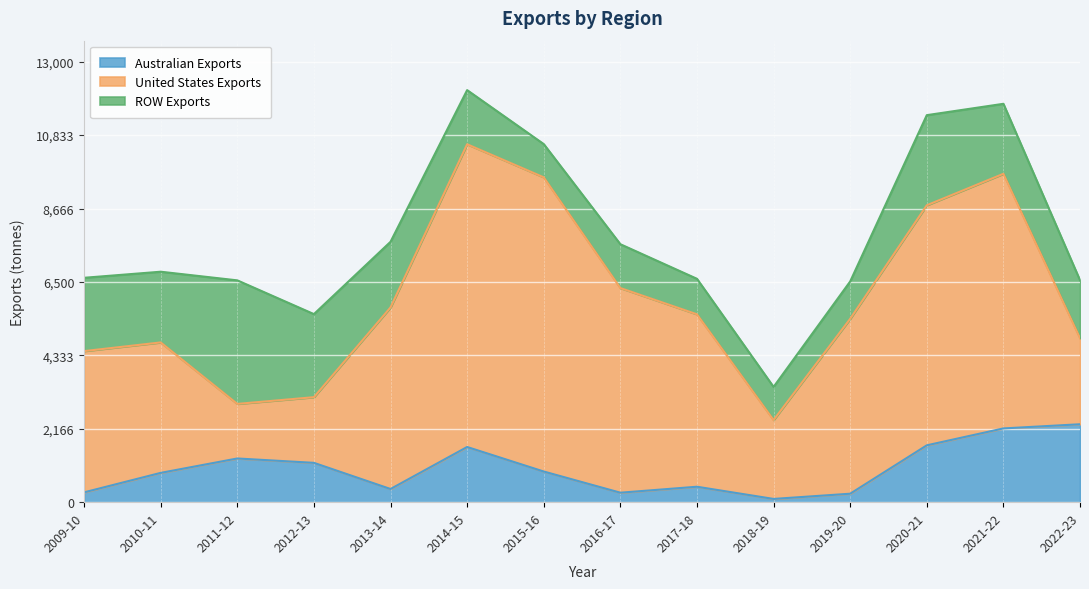

Count the number of categories in the chart.

14